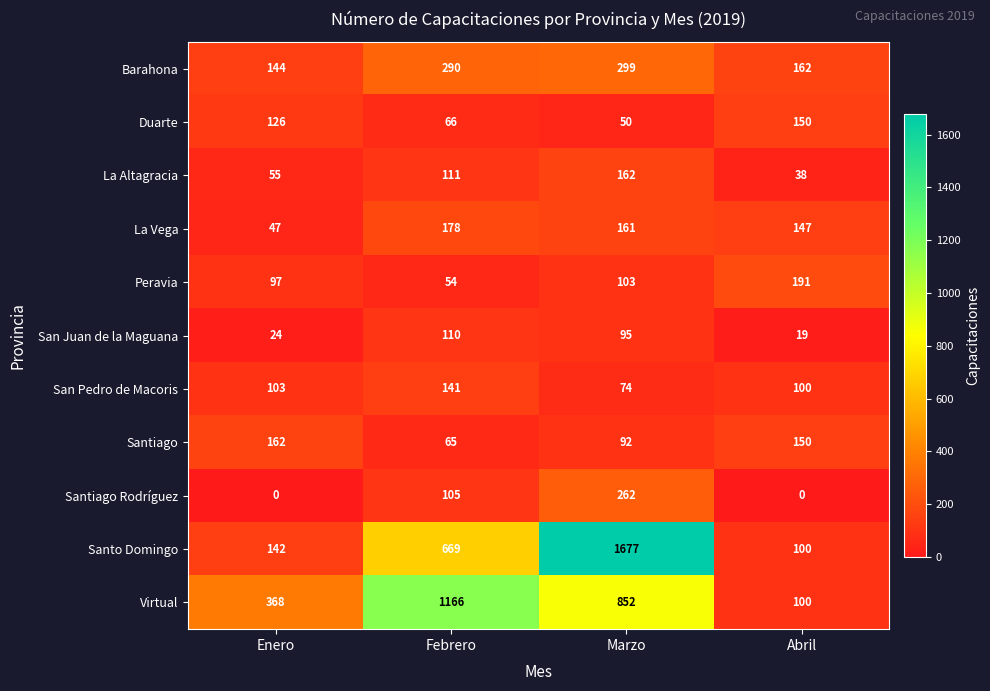

What is the minimum value for San Juan de la Maguana?

19